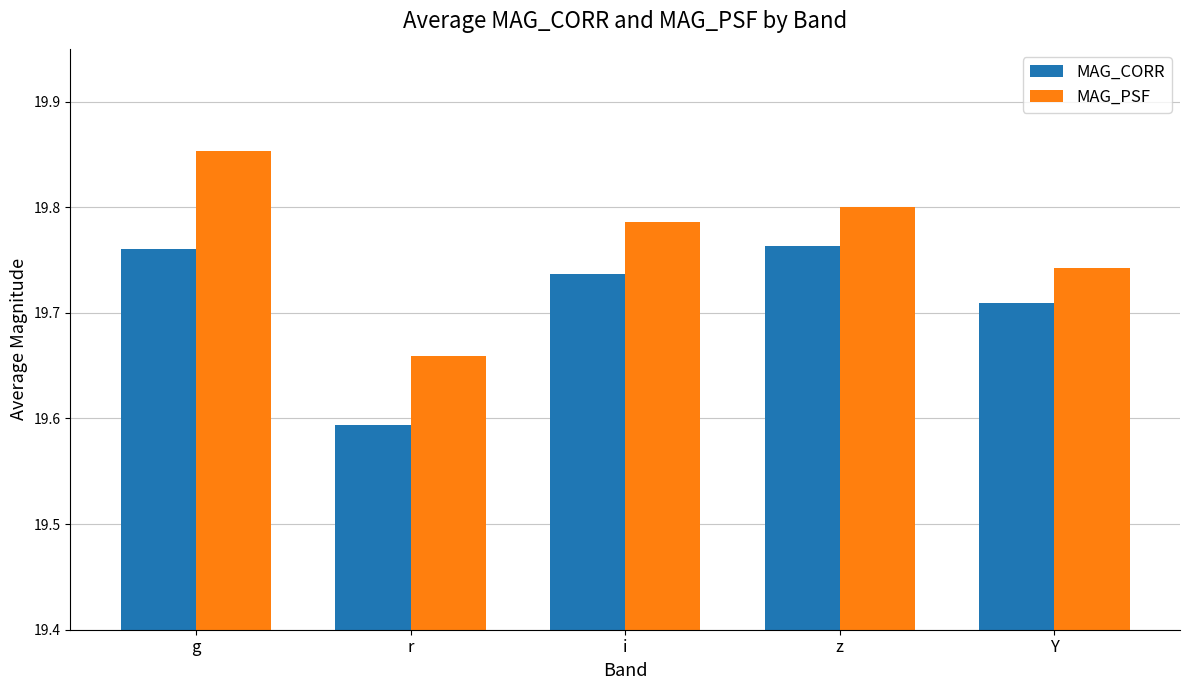

How many data points does each series have?

5